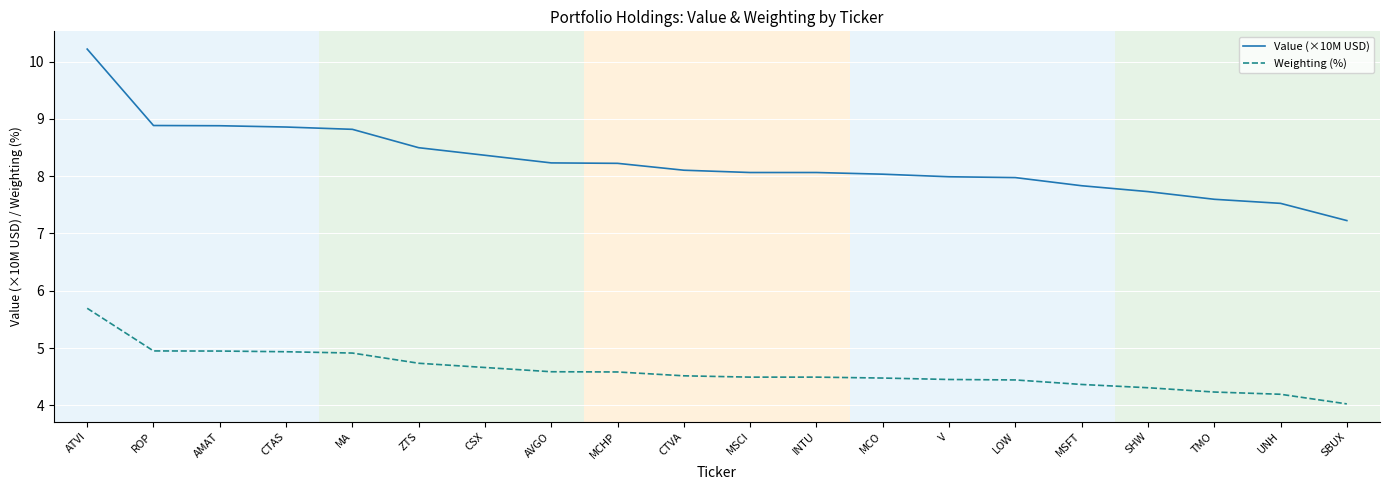

At which label does Weighting (%) reach its minimum?

SBUX